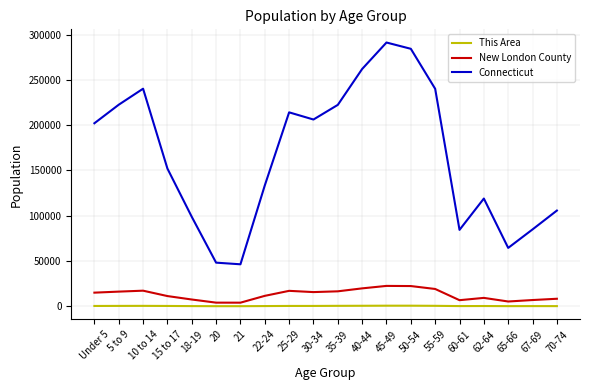

True or false: New London County and This Area intersect in this chart.

False